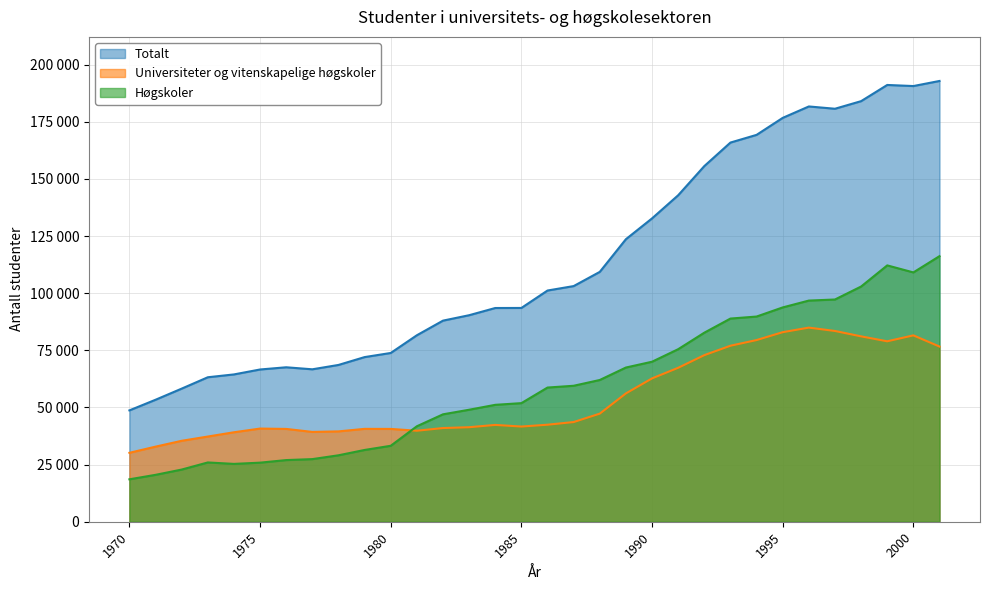

At which label does Høgskoler reach its minimum?

1970